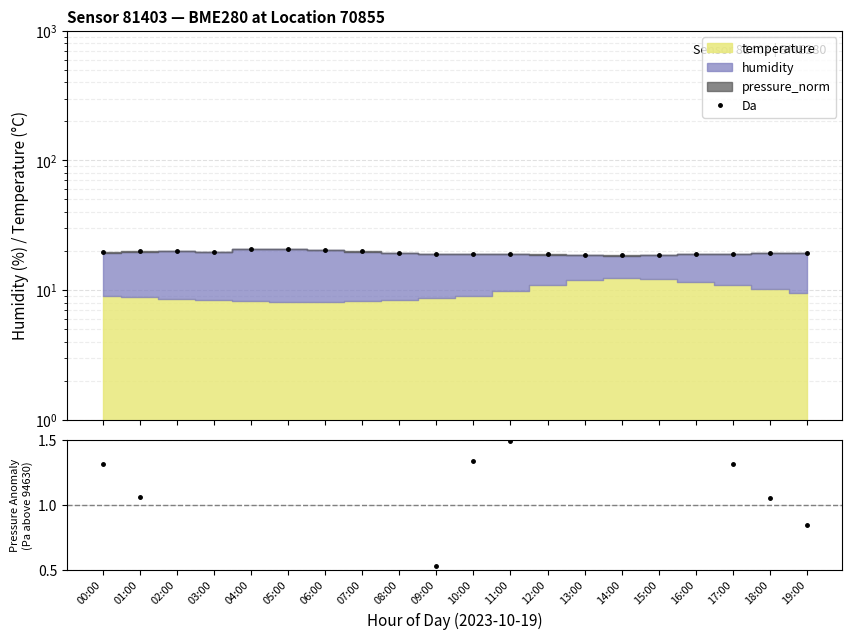

True or false: pressure_norm and Da cross at least once.

False